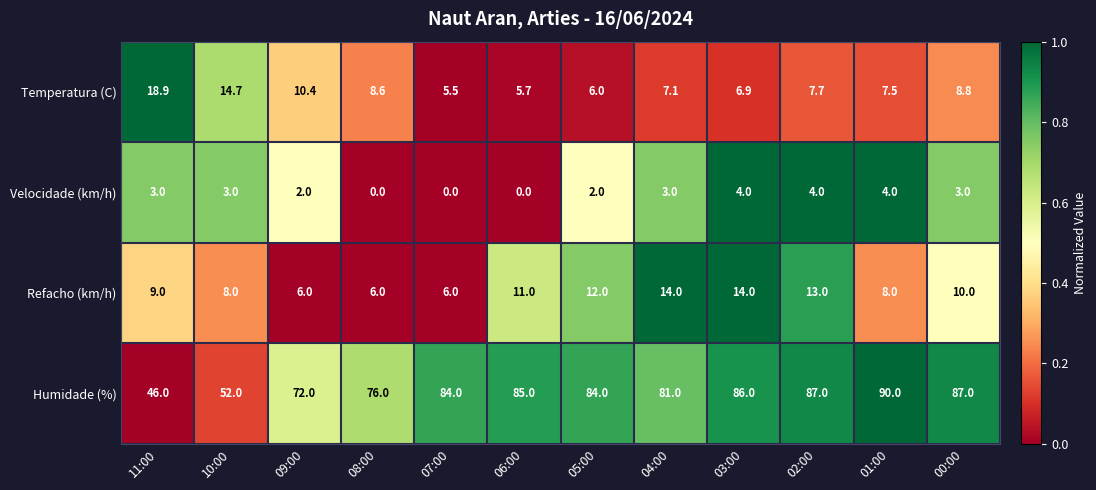

The value of Temperatura (C) at 02:00 is 7.7. True or false?

True